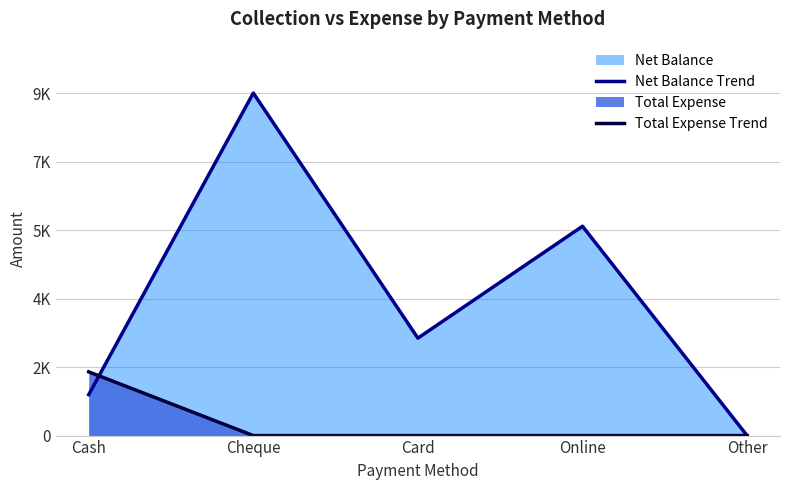

What is the label of the 2nd point from the left?

Cheque